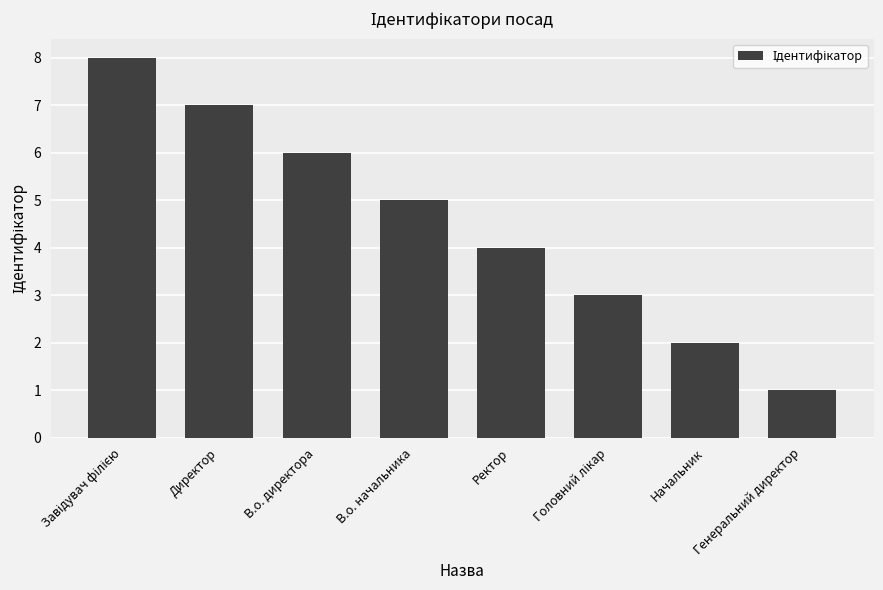

What is the approximate value at Генеральний директор?

1